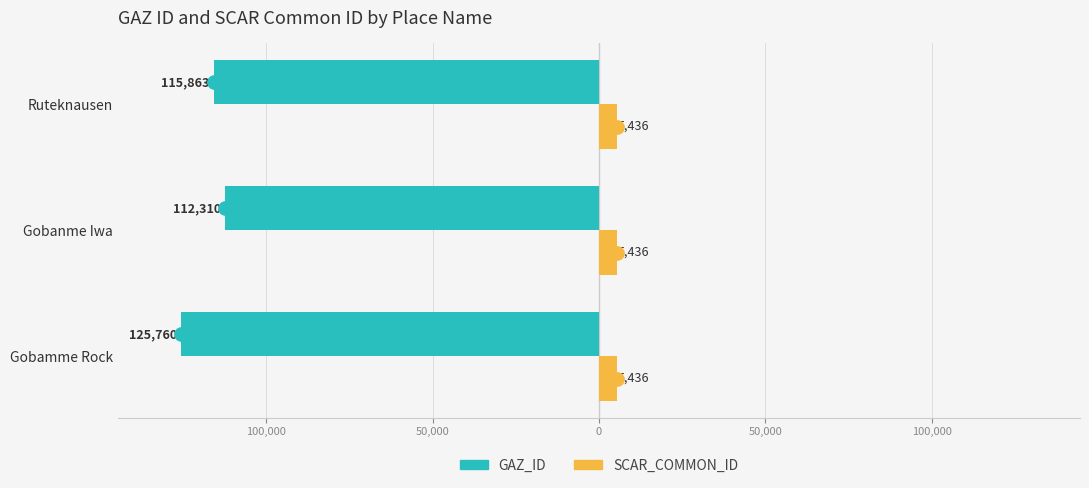

List the series in order of their peak value, highest first.

SCAR_COMMON_ID, GAZ_ID